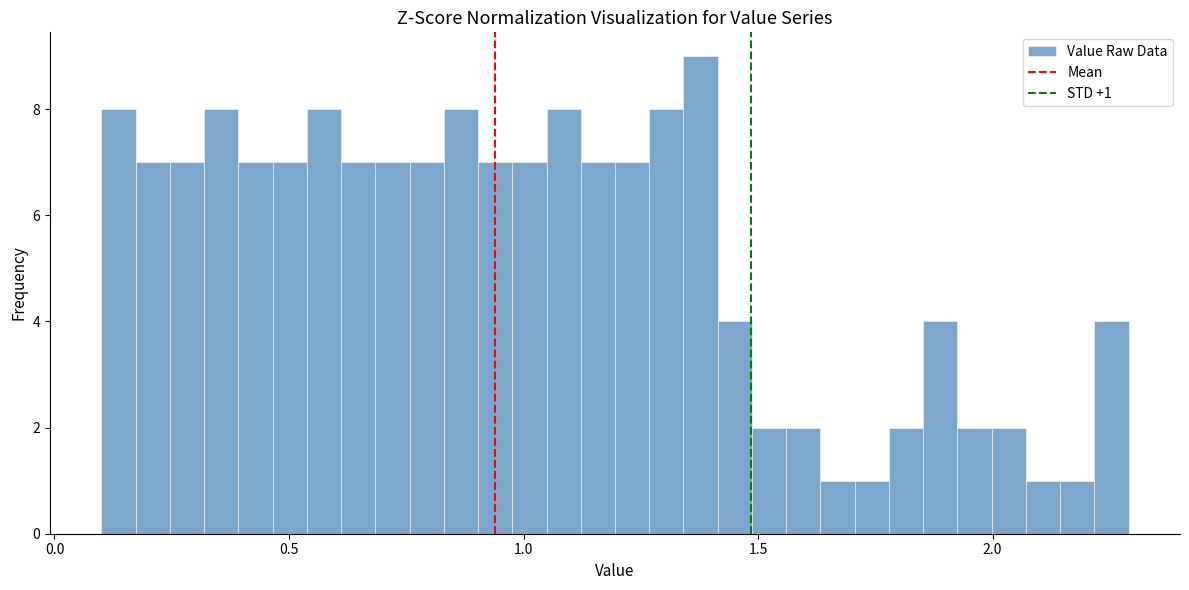

Around what value on the x-axis is the tallest bar? Give the approximate position of its centre, as read against the axis.

1.40